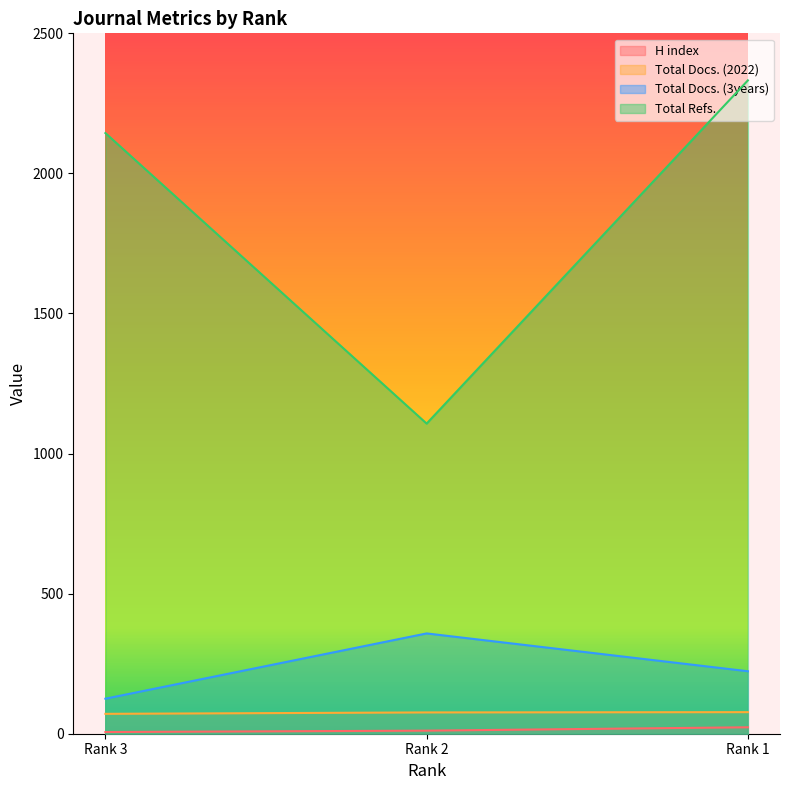

What is the sum of all Total Docs. (2022) values?

224